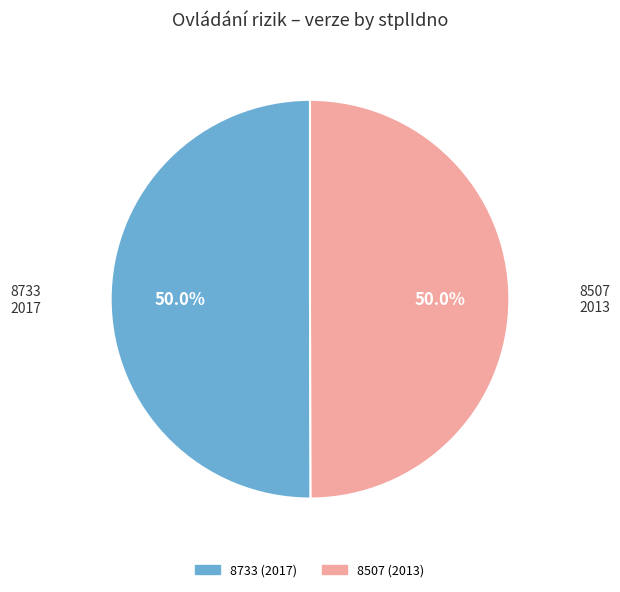

Approximately how many times larger is the value at 8507 compared to 8733?

1.0